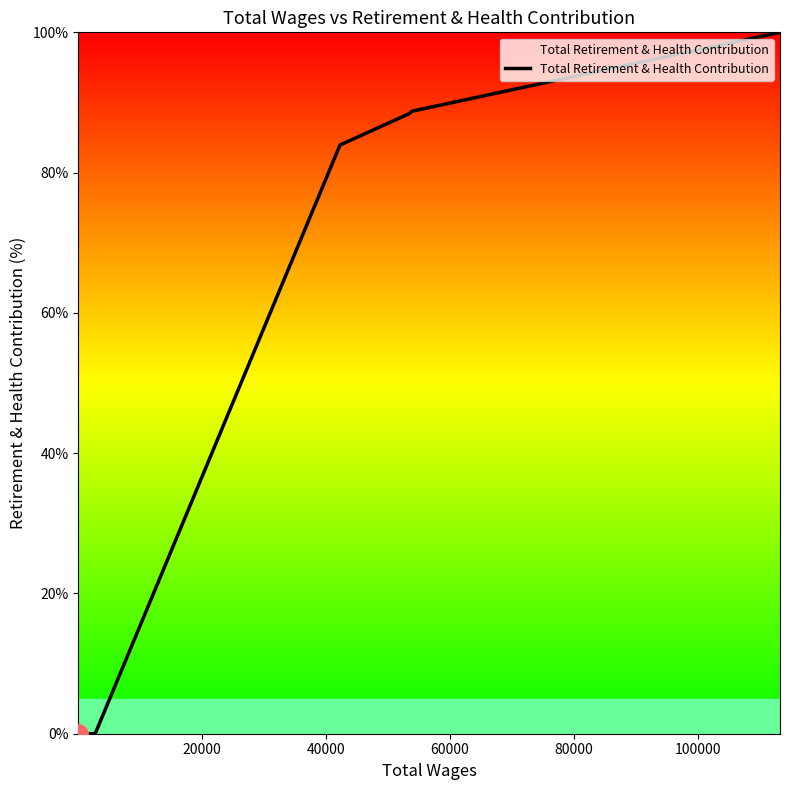

What is the greatest value displayed?

100.0